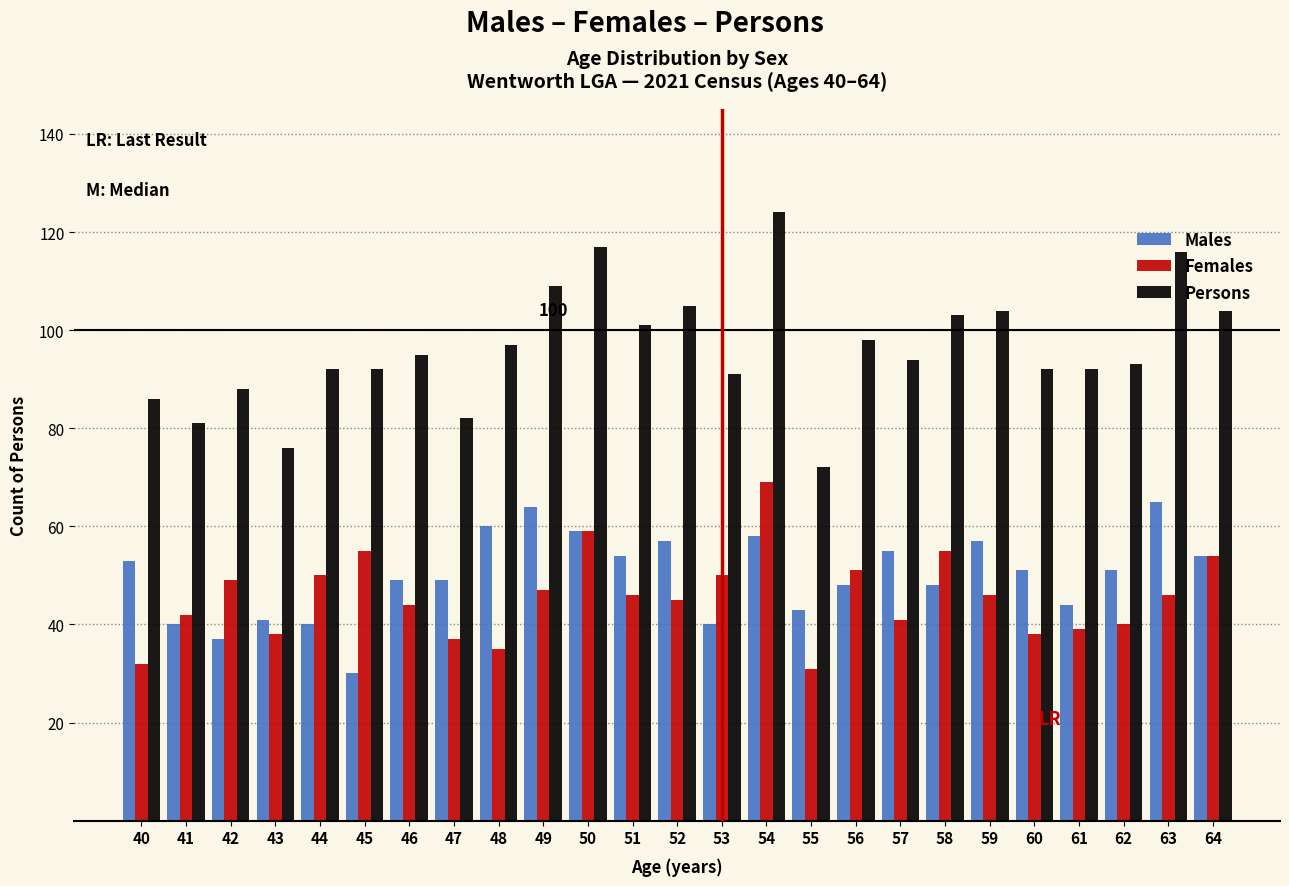

Which series has the largest total across all categories?

Persons